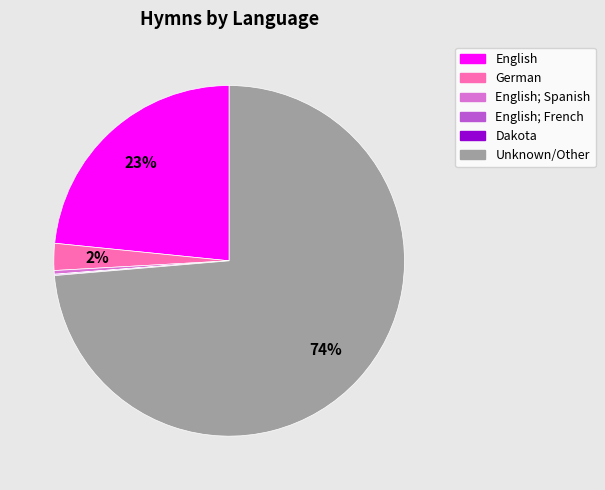

Which has a higher value, German or Unknown/Other?

Unknown/Other